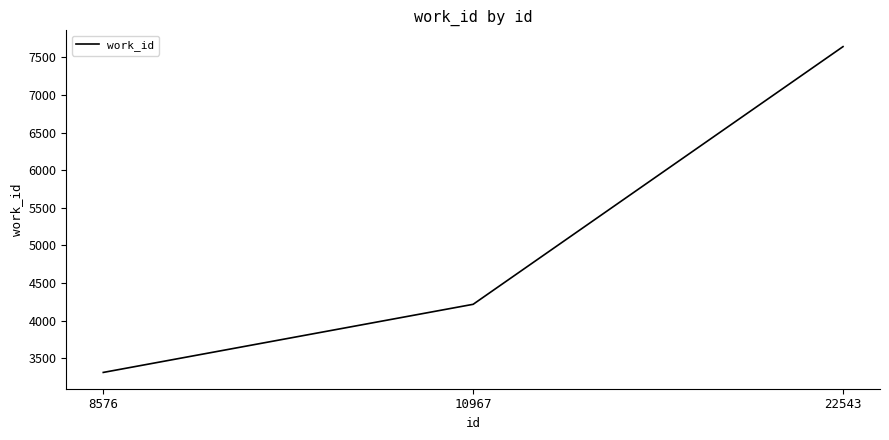

Which has a higher value, 8576 or 10967?

10967